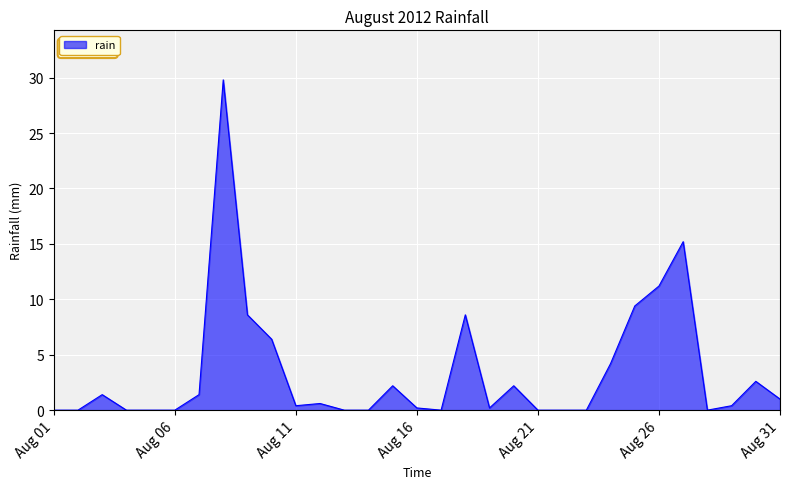

How many lines are shown in the chart?

1